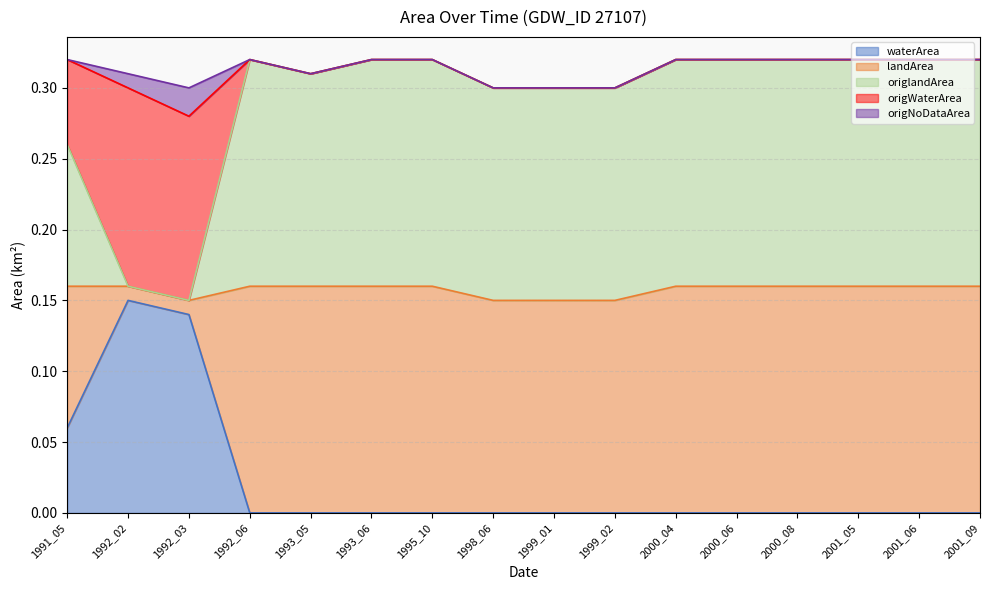

What are all the series names shown in the legend?

waterArea, landArea, origlandArea, origWaterArea, origNoDataArea